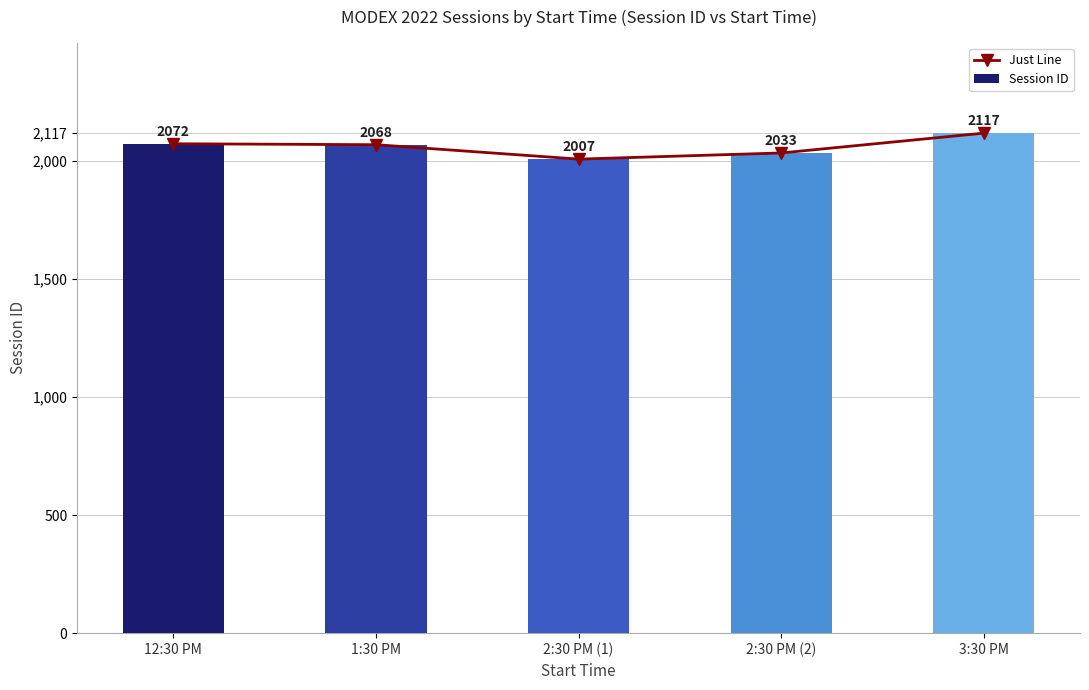

Where does the Session ID series first go above 2068?

12:30 PM